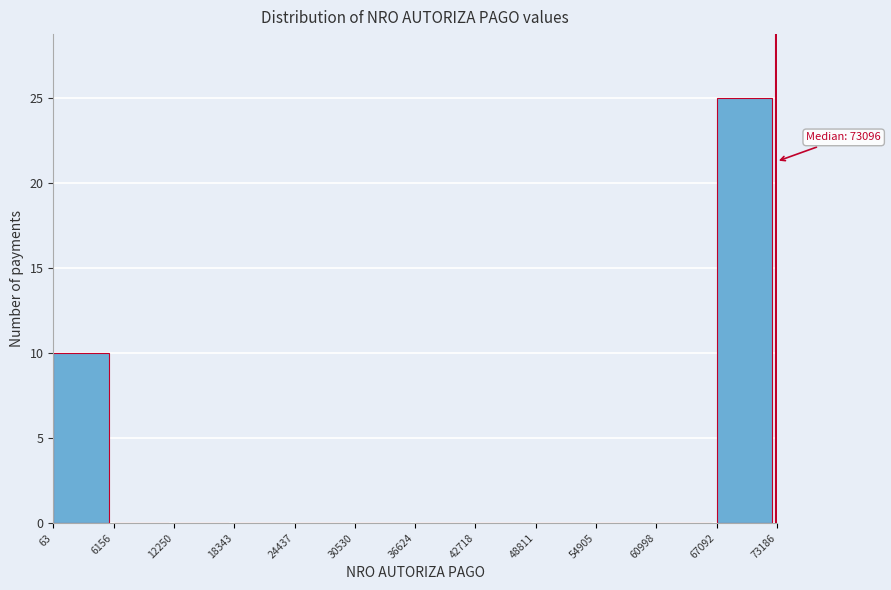

Over which range of the x-axis is the bar tallest?

67092 to 73186